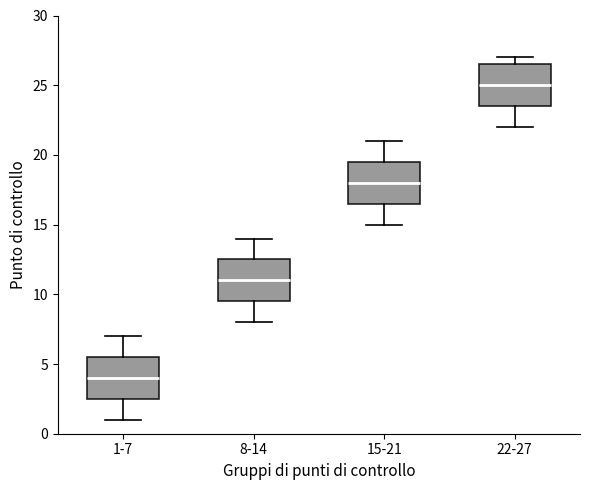

Reading left to right, transcribe this box plot: for each box, give where its median line is, the range the box spans, and where its two whiskers end, as read against the y-axis. The values are not printed on the chart, so give them approximately, as read against the axis.

1-7: median 4.0, box 2.5 to 5.5, whiskers 1.0 to 7.0
8-14: median 11.0, box 9.5 to 12.5, whiskers 8.0 to 14.0
15-21: median 18.0, box 16.5 to 19.5, whiskers 15.0 to 21.0
22-27: median 25.0, box 23.5 to 26.5, whiskers 22.0 to 27.0